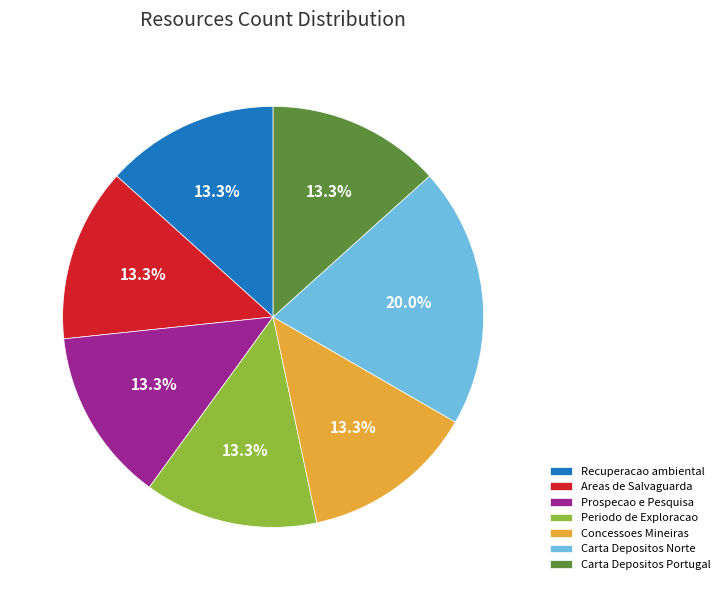

What is the largest slice in the pie chart?

Carta Depositos Norte